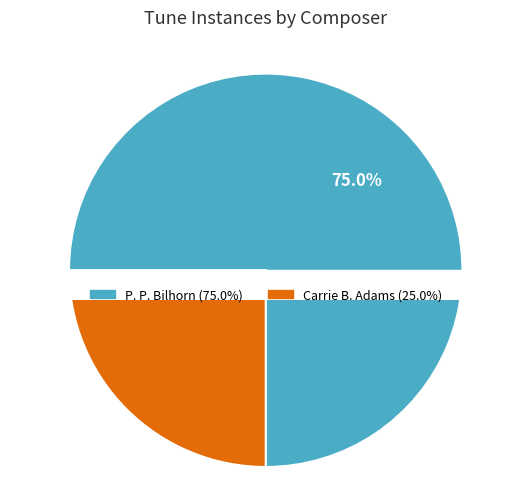

How many slices are in this pie chart?

2